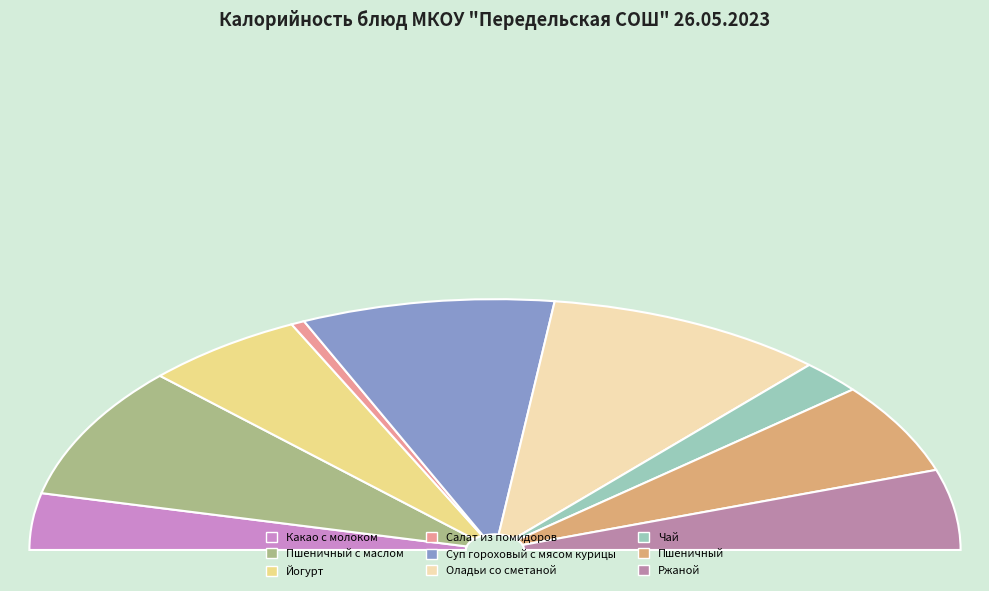

To the nearest percent, what is the average slice percentage?

11%